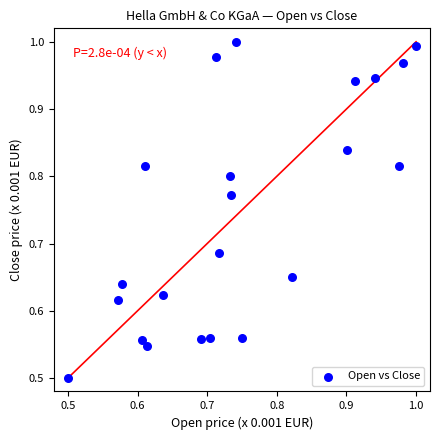

Count the number of points in this scatter plot.

22